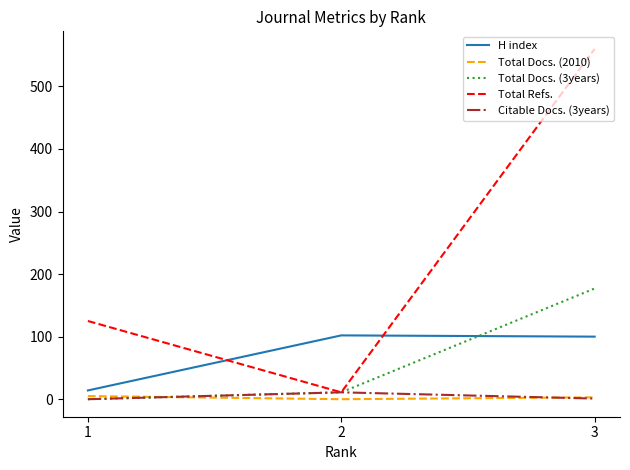

How many Total Docs. (2010) values are between 0 and 5?

3